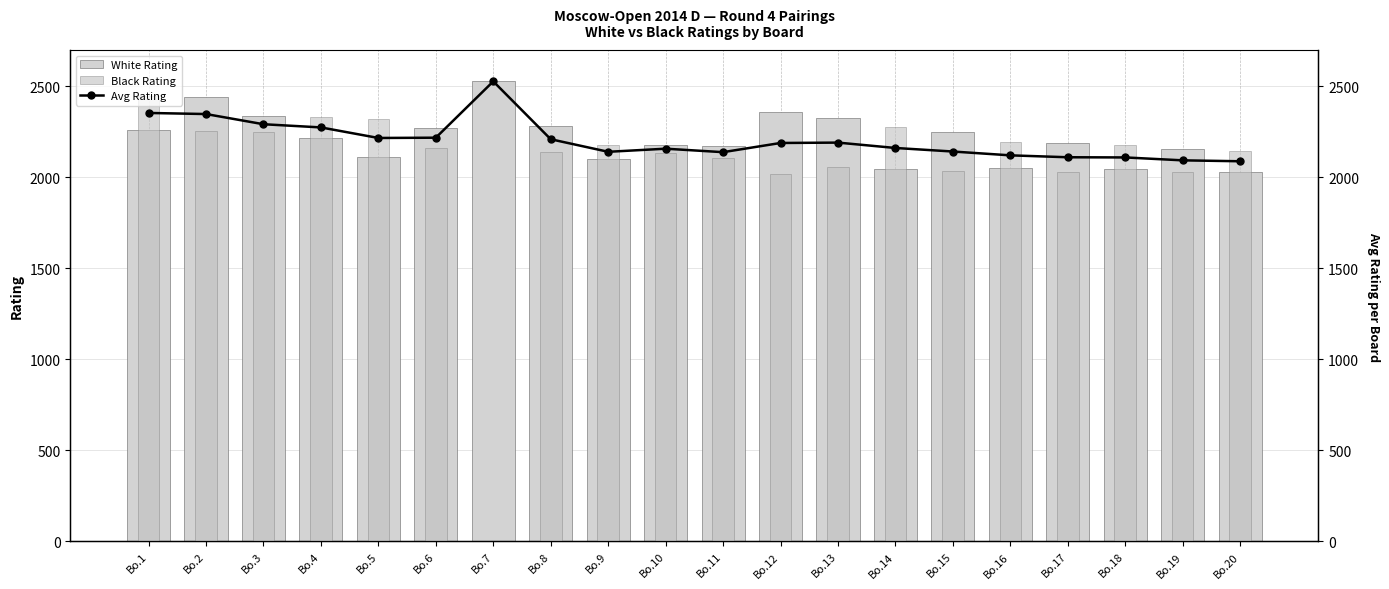

At how many categories does at least one series exceed 326?

20